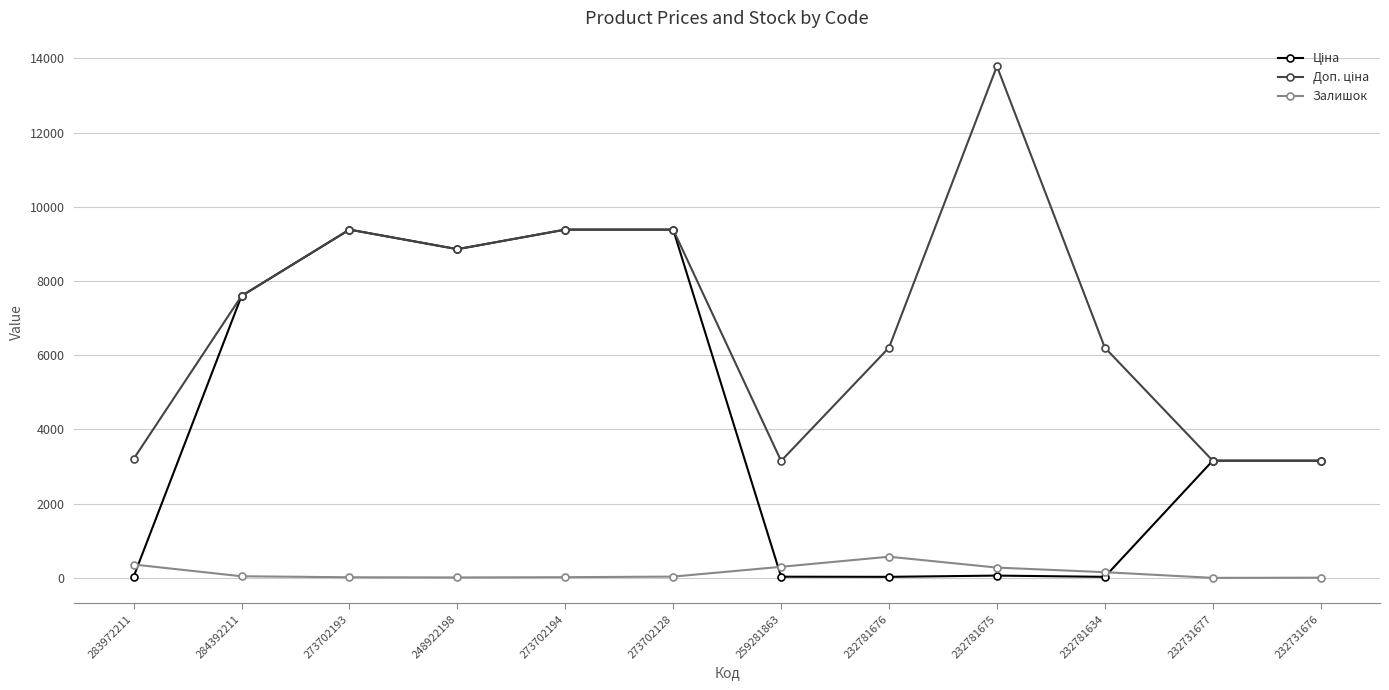

At how many categories does at least one series exceed 8972?

4